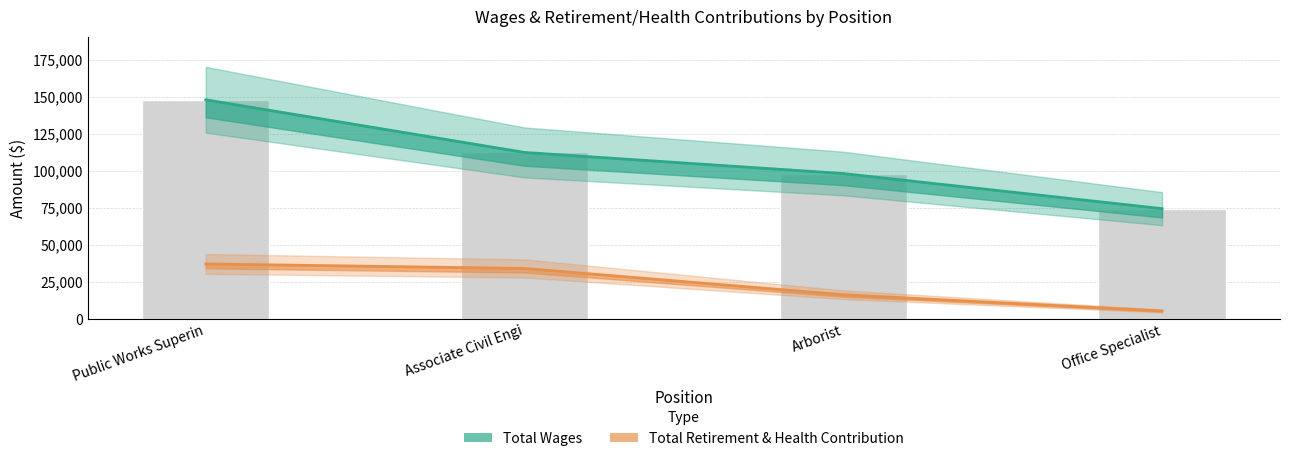

Between Arborist and Office Specialist, which is larger?

Arborist